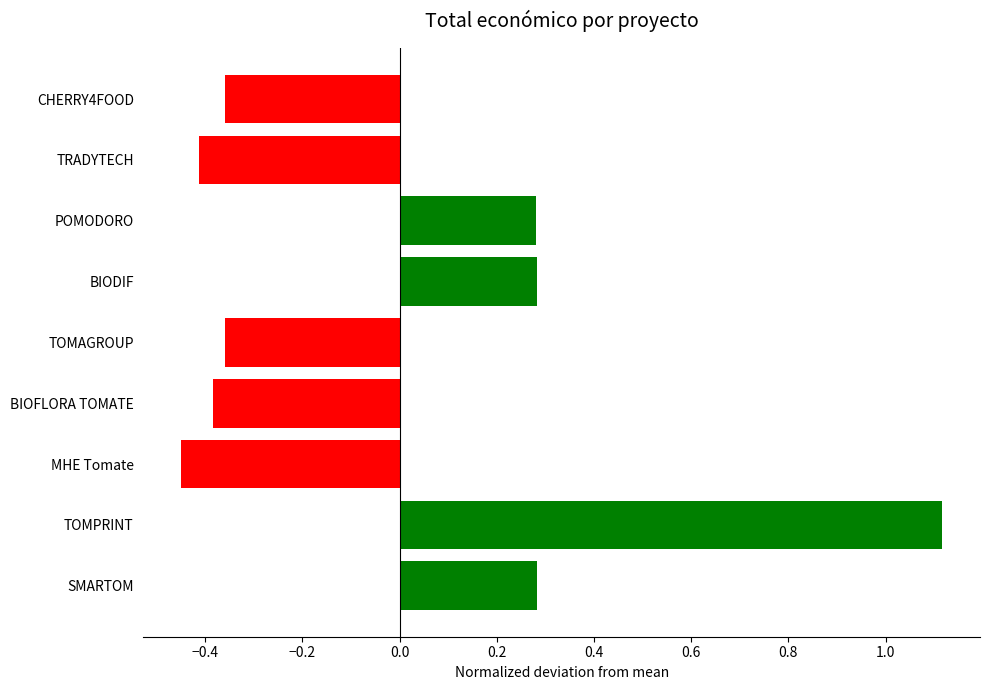

Which has a higher value, MHE Tomate or SMARTOM?

SMARTOM